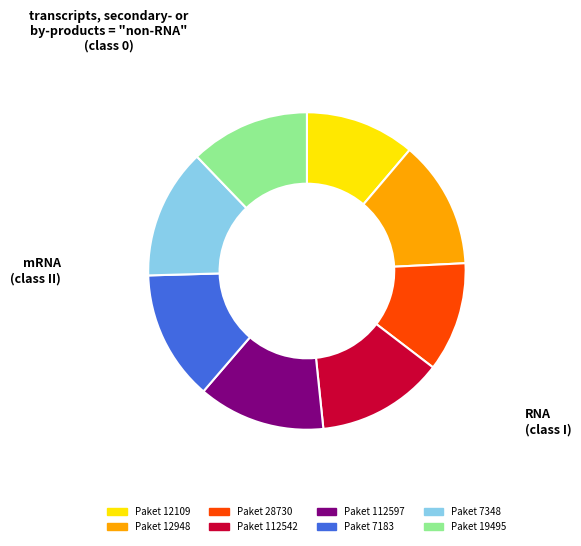

Does any single category account for the majority?

No